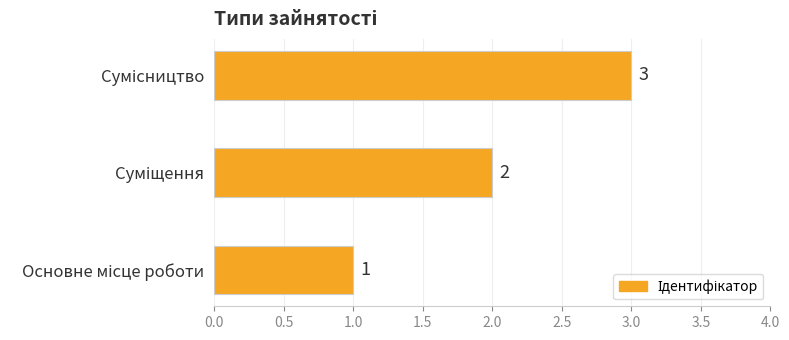

Count the number of categories in the chart.

3